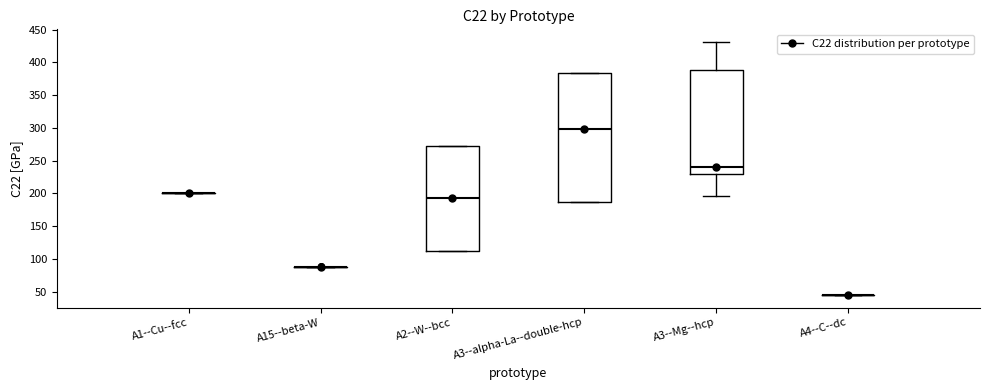

Which box is the tallest, from its lower edge to its upper edge?

A3--alpha-La--double-hcp